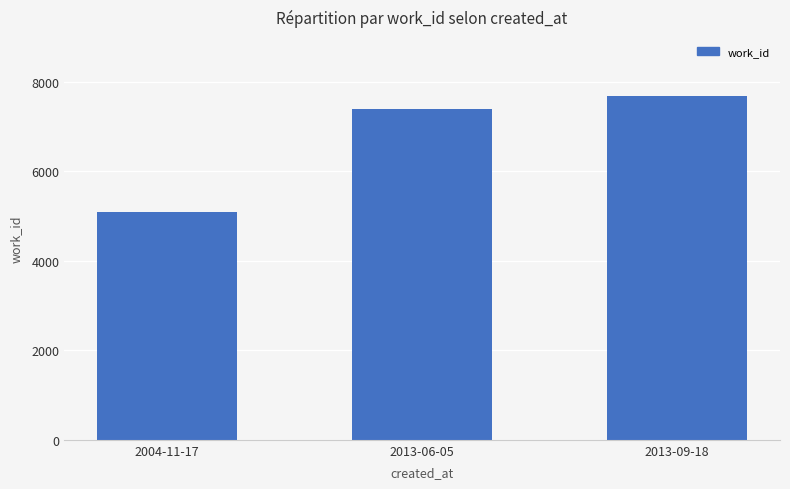

What is the greatest value displayed?

7677